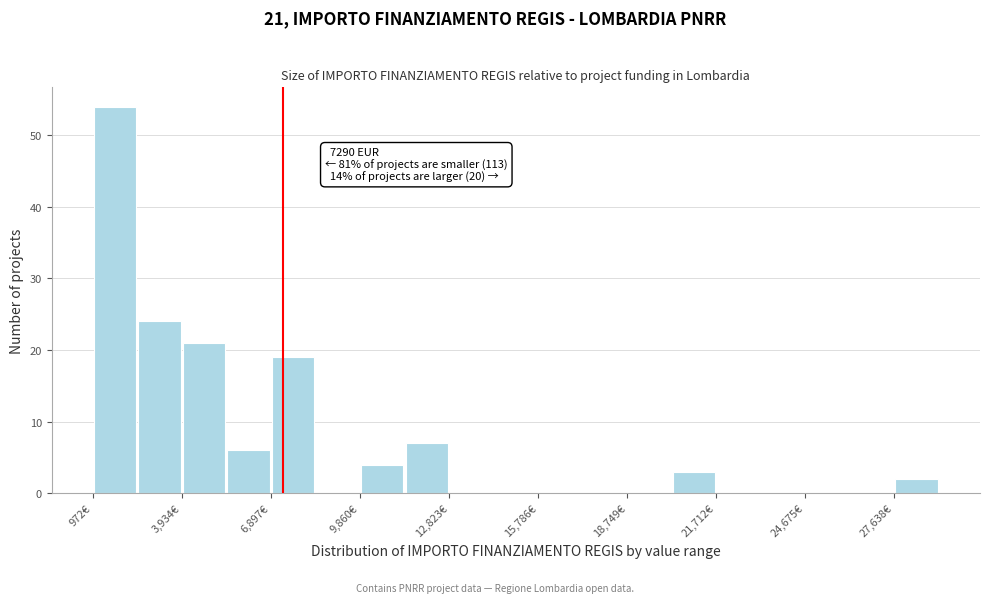

Read against the x-axis, roughly where is the centre of the tallest bar?

1500